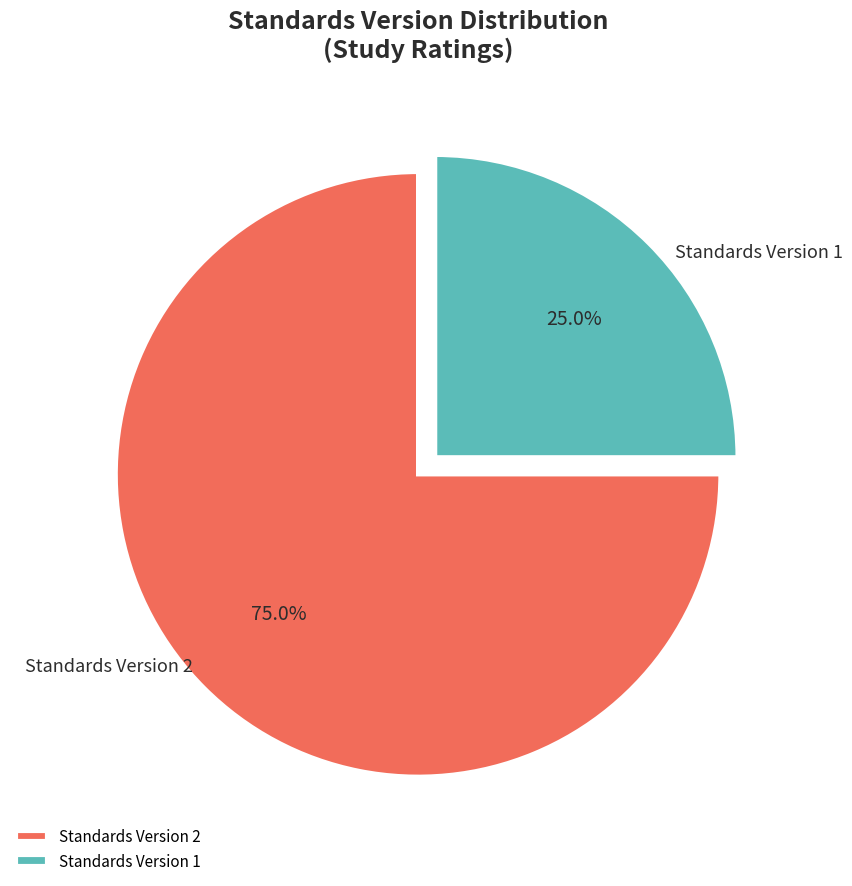

How many slices are in this pie chart?

2